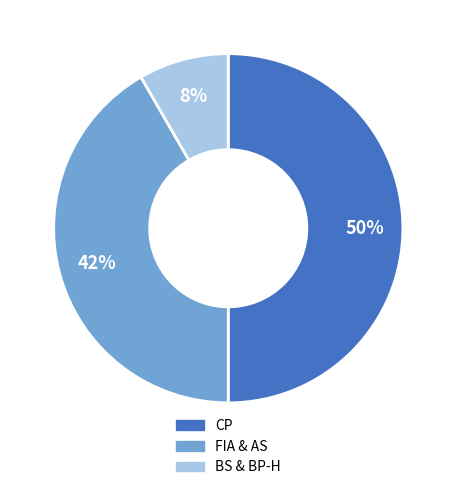

To the nearest percent, what is the difference between the largest and smallest slice percentages?

42%